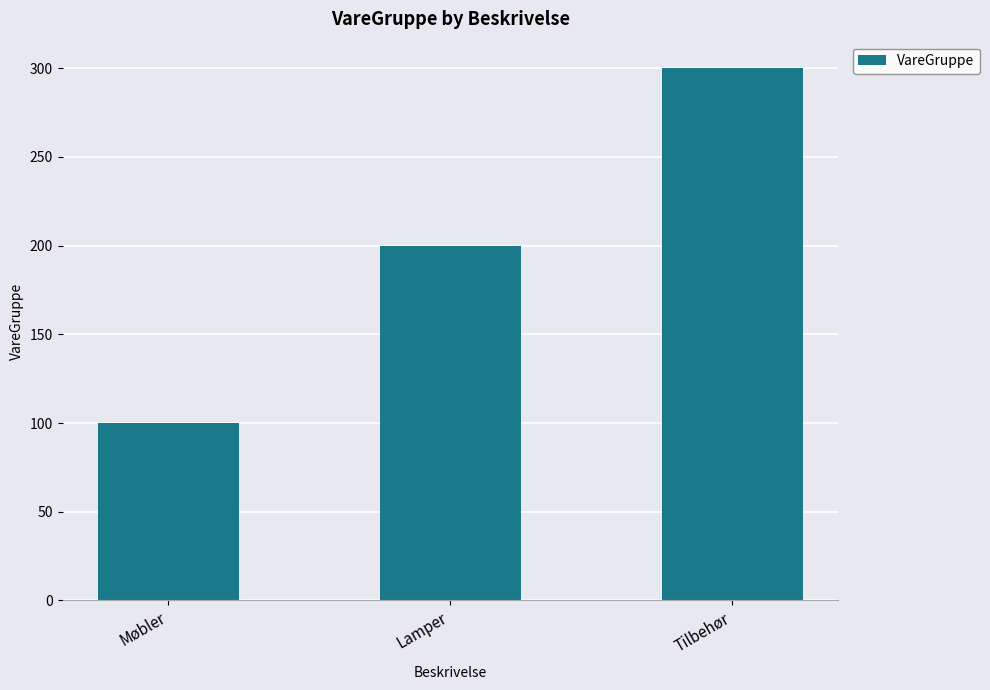

List the labels in order of value, smallest first.

Møbler, Lamper, Tilbehør